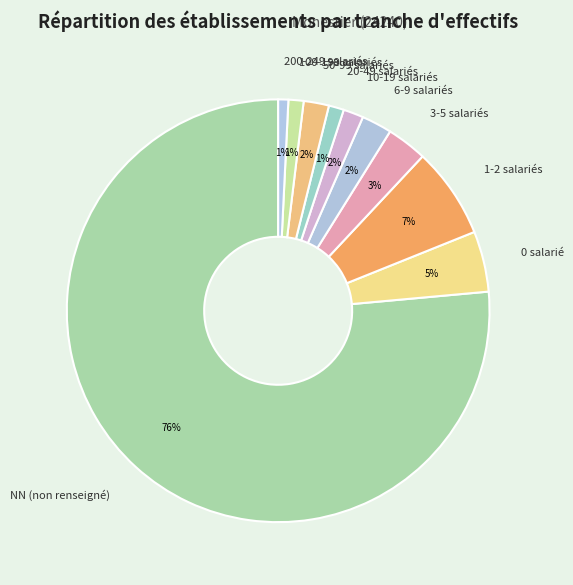

What percentage is the 100-199 salariés slice, to the nearest percent?

1%